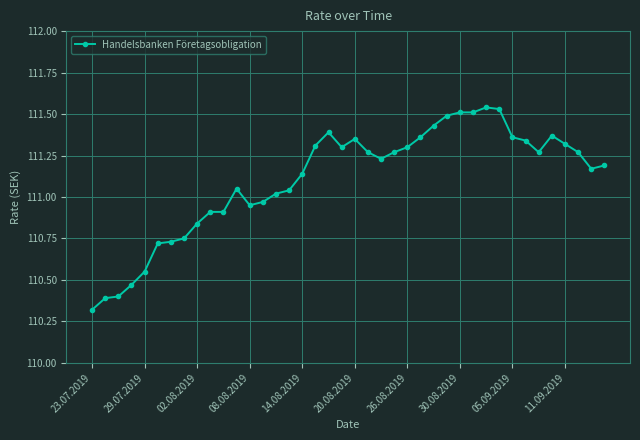

What is the value of the 11th point from the left?

110.9